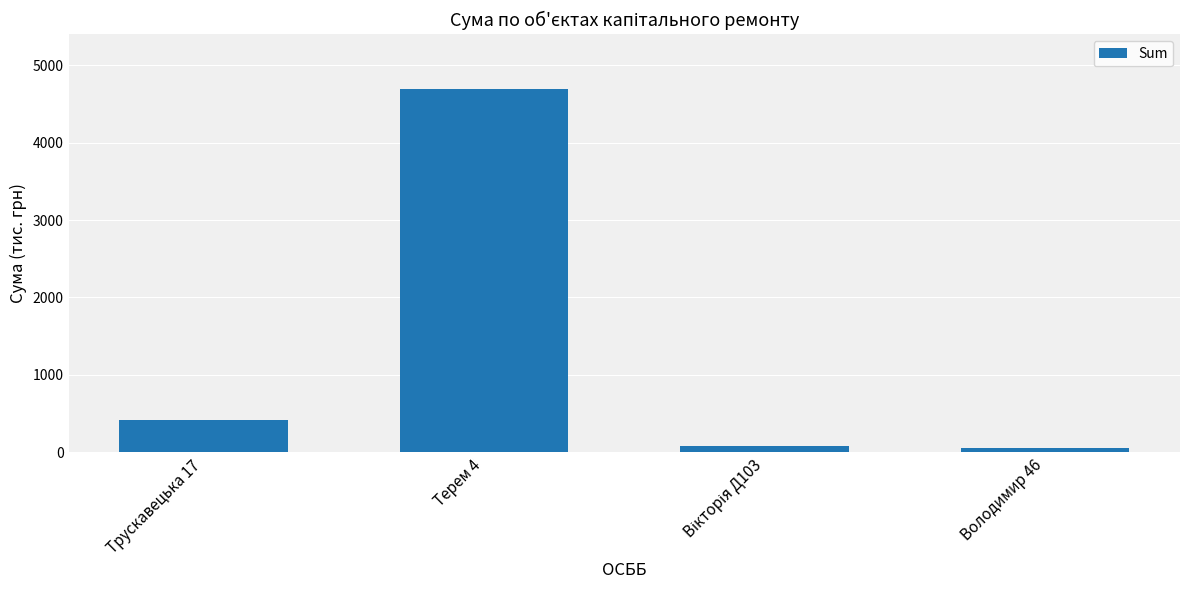

How many values are below 415?

2